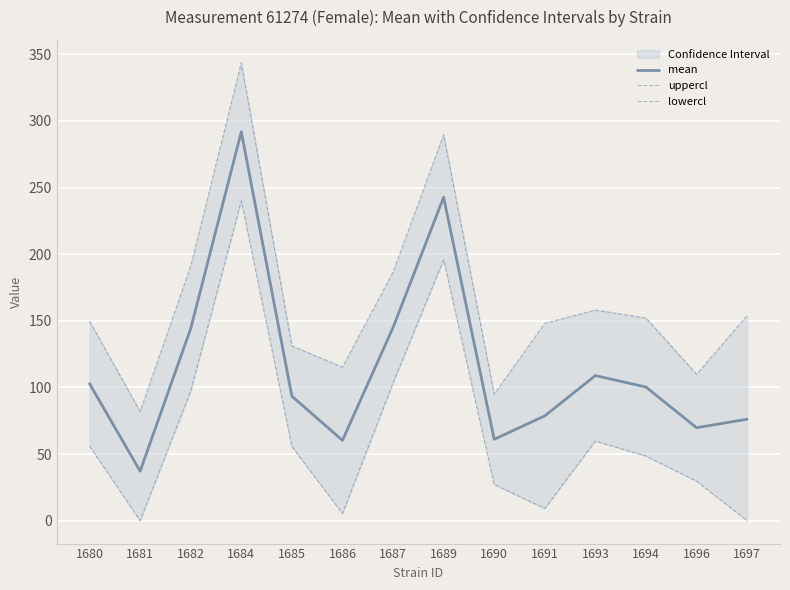

Rank the series by their average value, from lowest to highest.

lowercl, mean, uppercl